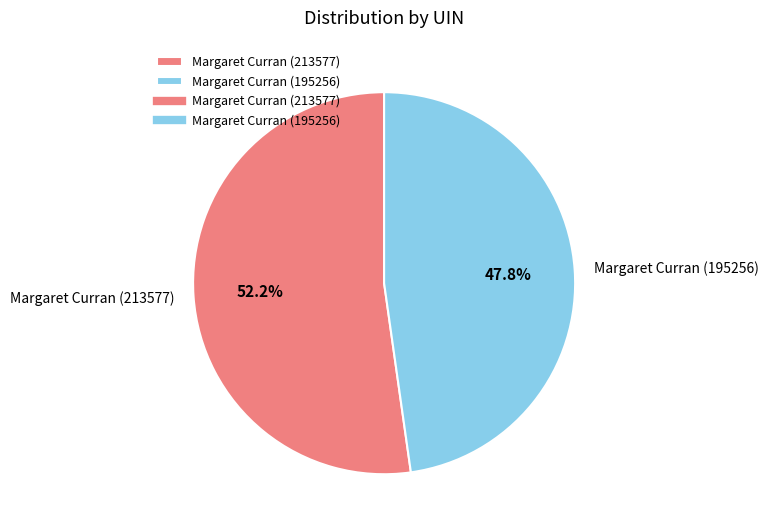

How many segments does this pie chart have?

2